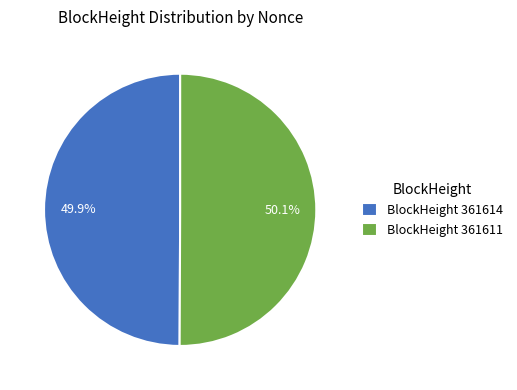

Is there a majority slice in this chart?

Yes